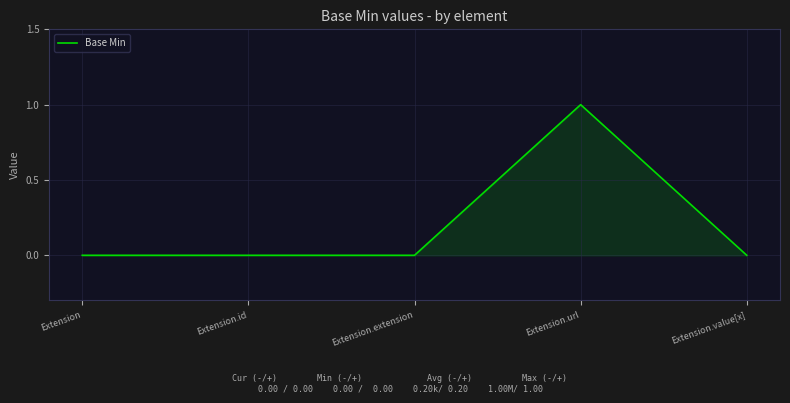

How many lines are shown in the chart?

1